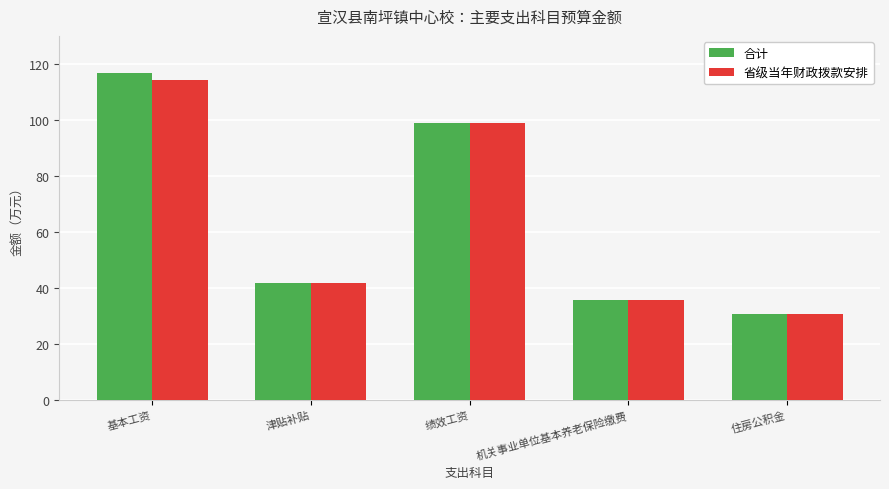

Reading left to right, list all the values displayed in this chart.

合计: 116.7	41.7	98.8	35.9	30.6
省级当年财政拨款安排: 114.3	41.7	98.8	35.9	30.6